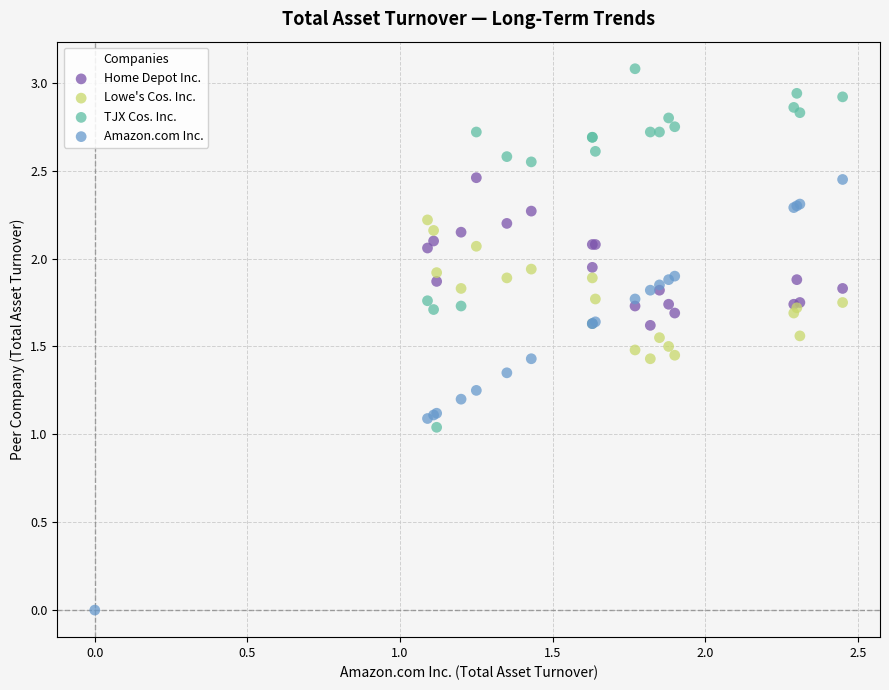

Which series contains the highest Y value?

TJX Cos. Inc.